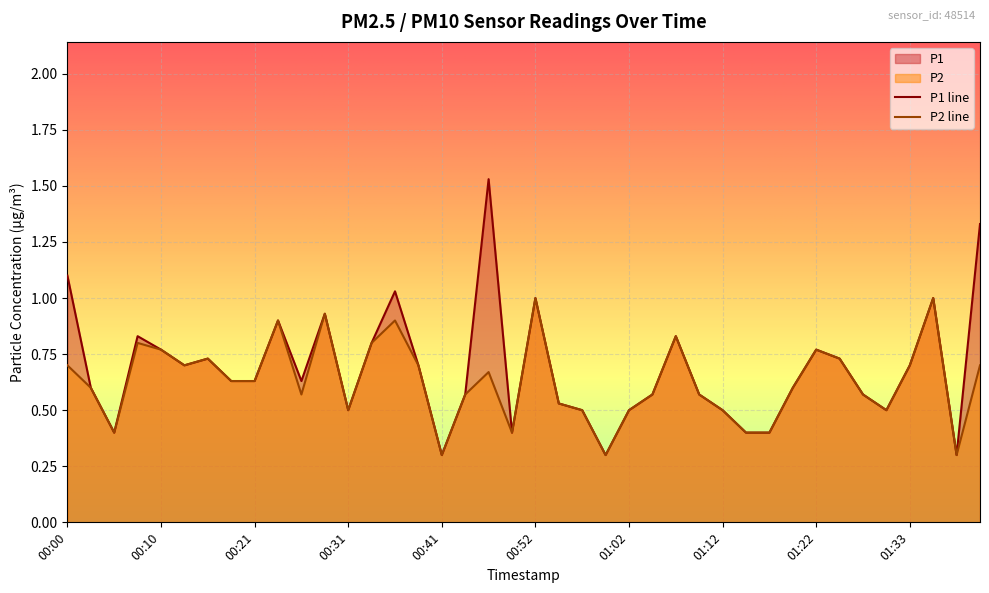

What is the value of the P1 point at the 25th from the left?

0.5